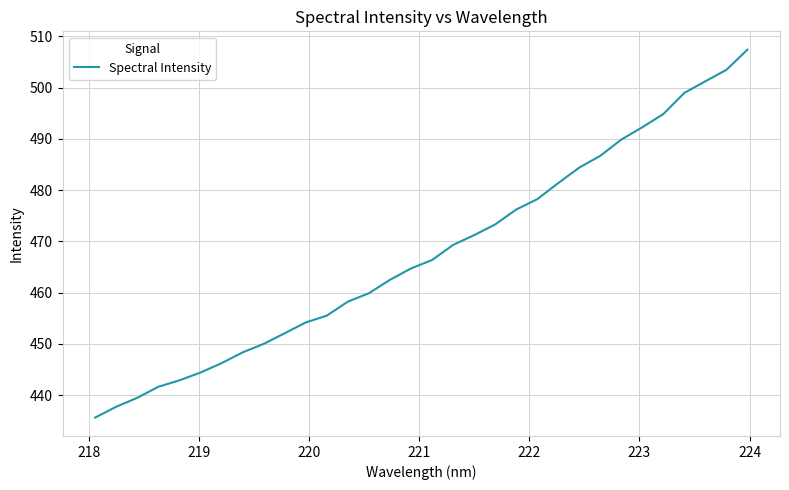

What is the difference between the maximum and minimum values?

71.7